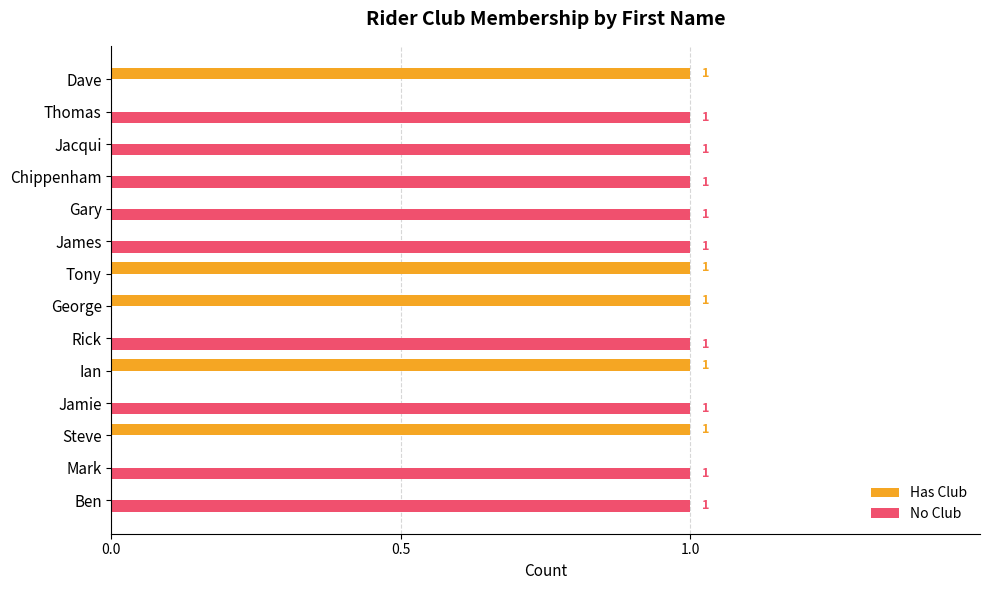

The value of Has Club at Thomas is 0. True or false?

True